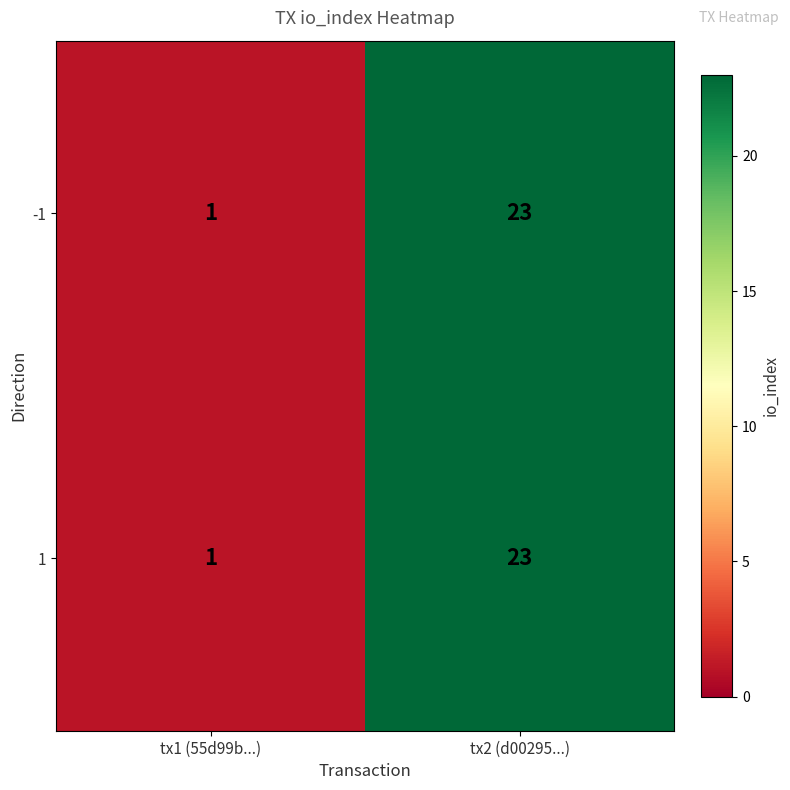

Reading left to right, transcribe all the data shown in this chart.

-1: 1	23
1: 1	23